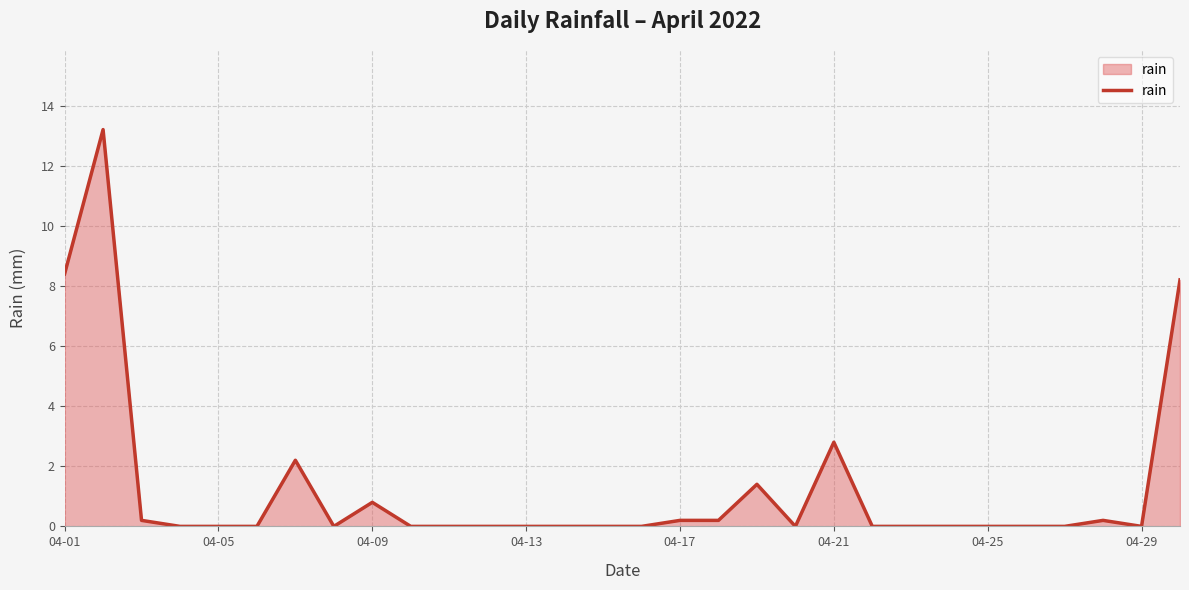

What is the maximum value shown in the chart?

13.2